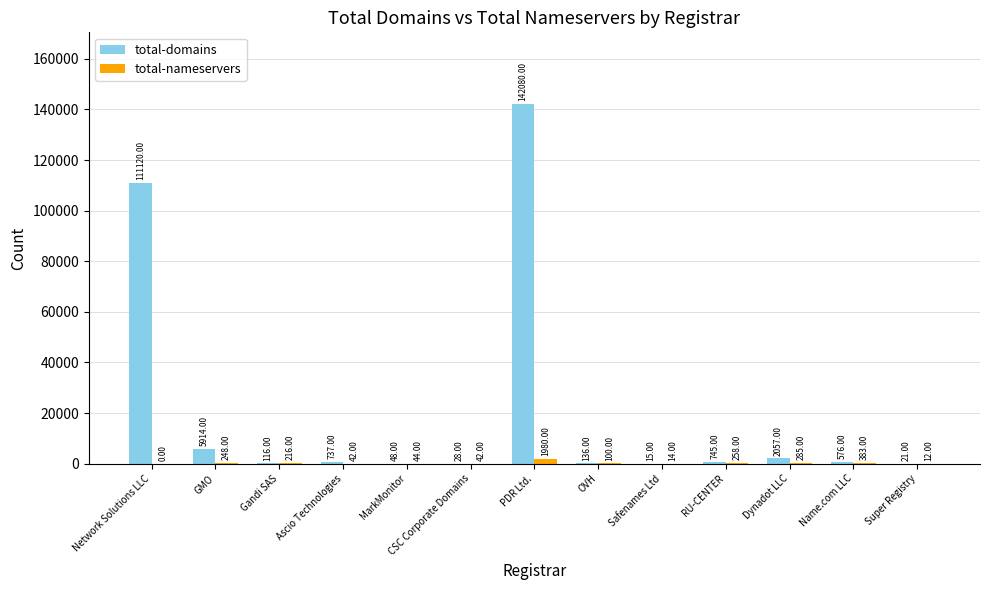

Count the number of data series in this chart.

2